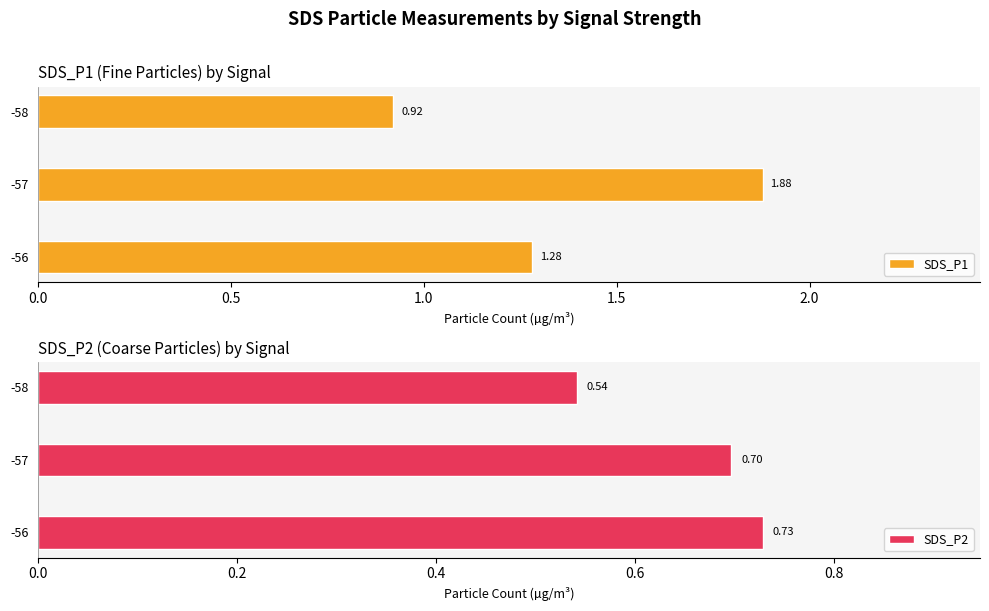

What is the sum of all SDS_P1 values?

4.1